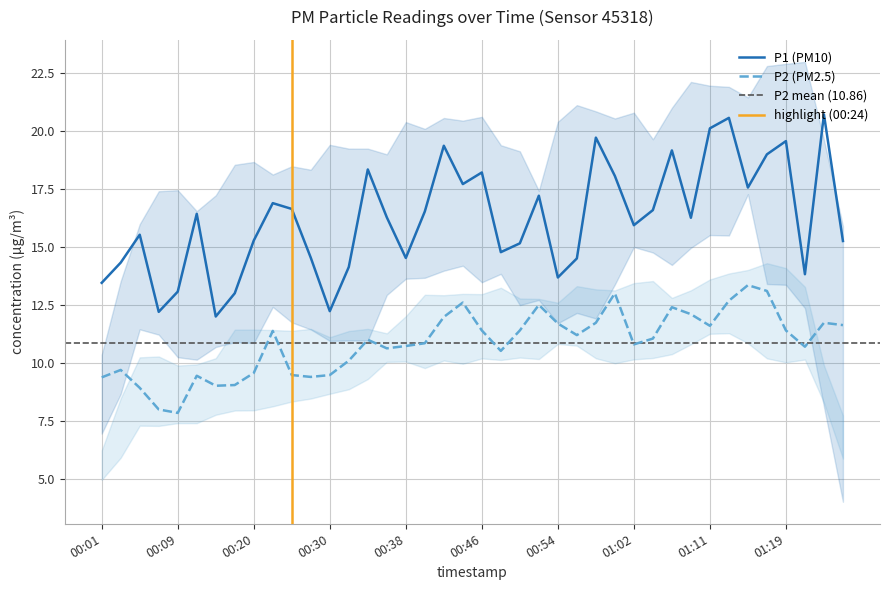

True or false: P1 has more than 2 interior local peaks.

True